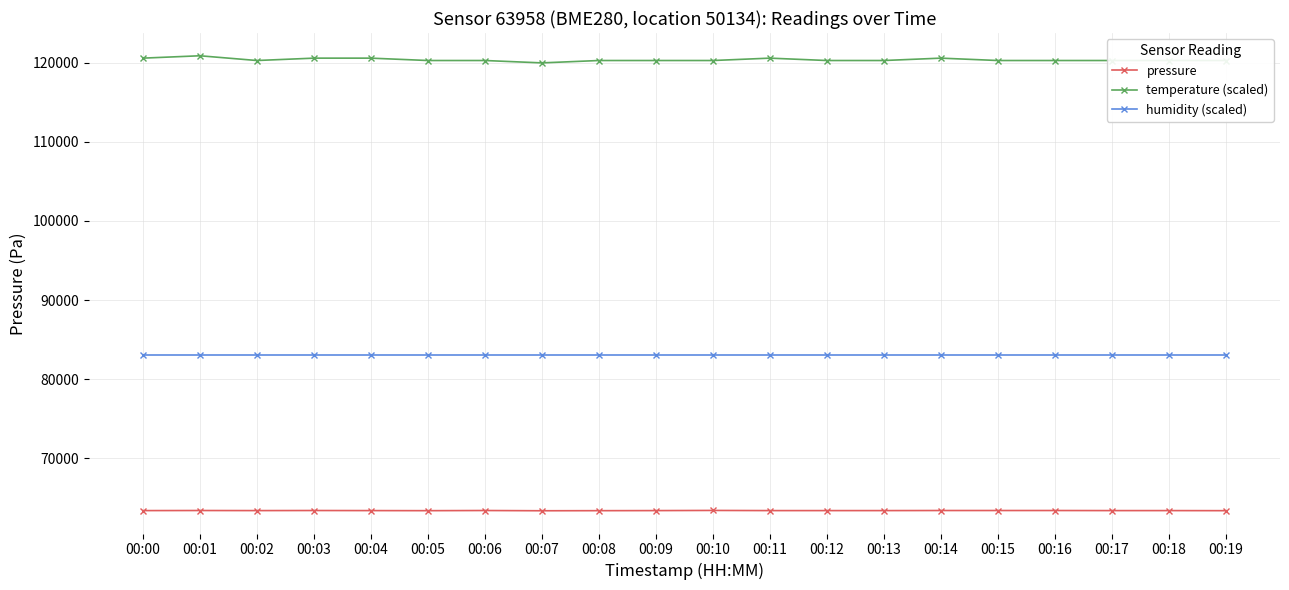

What is the difference between the highest and lowest values at 00:13?

56940.0